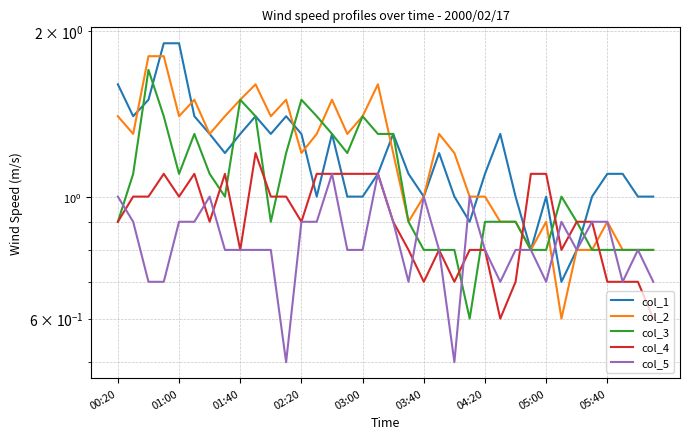

At how many categories does at least one series exceed 0?

36